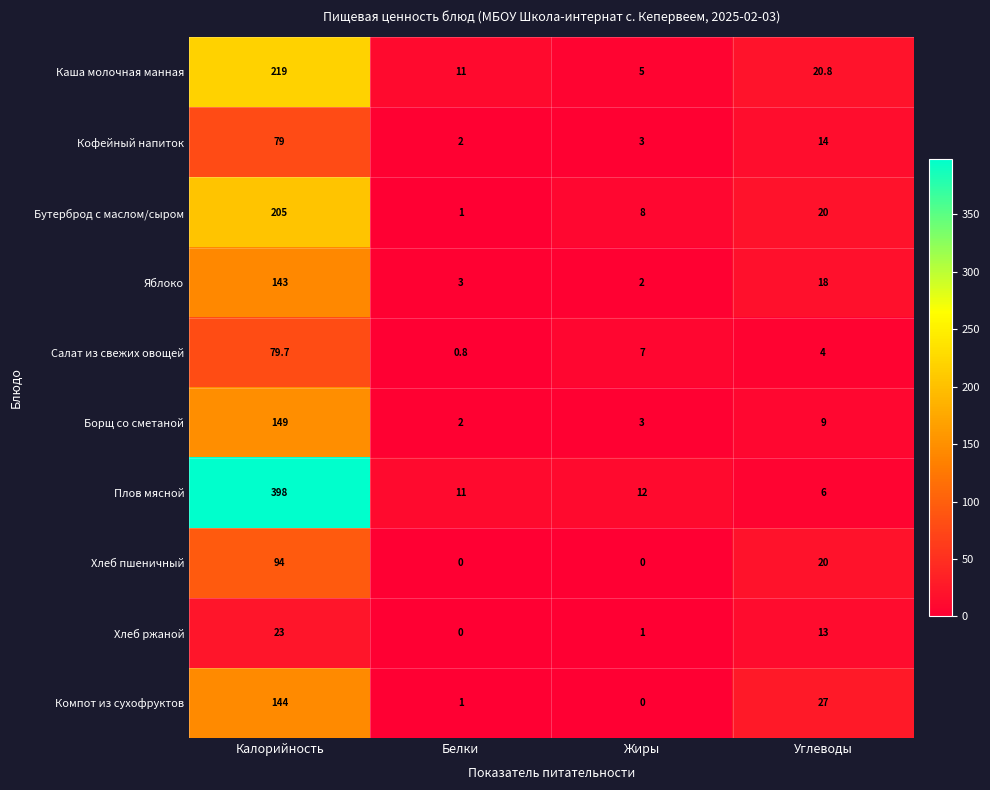

At which label does Компот из сухофруктов reach its peak?

Калорийность